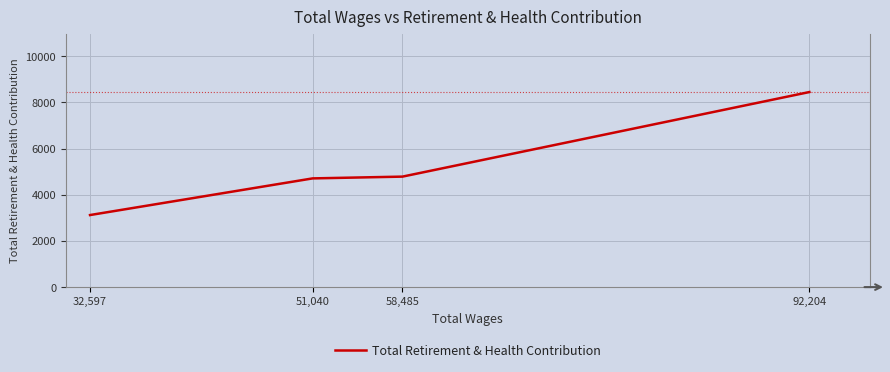

What is the difference between the maximum and second lowest values?

3739